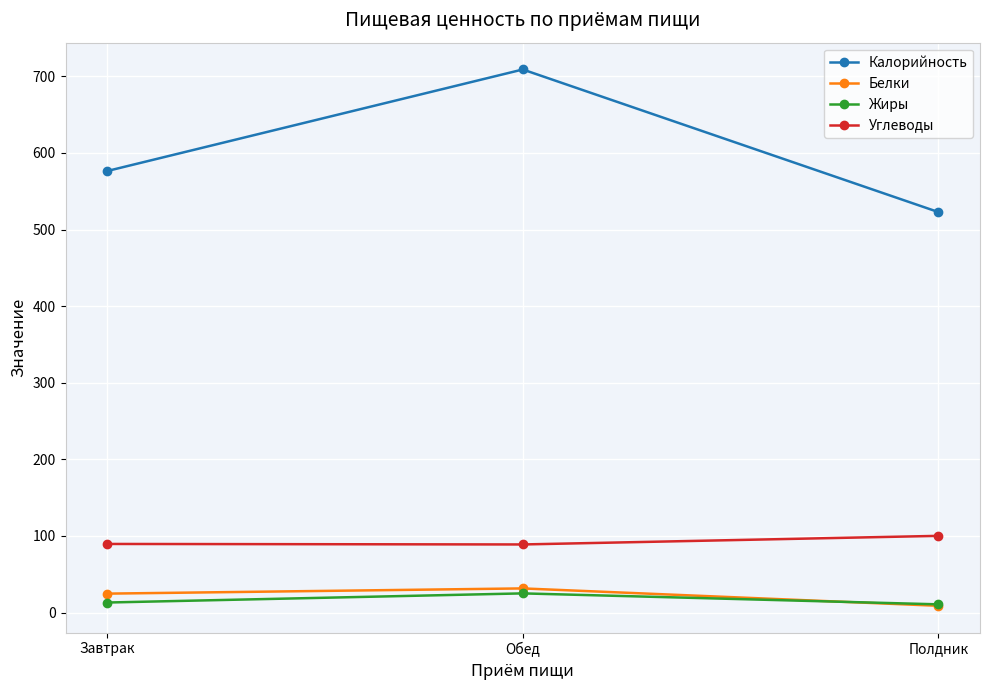

Is this an area chart (filled region under the line)?

No